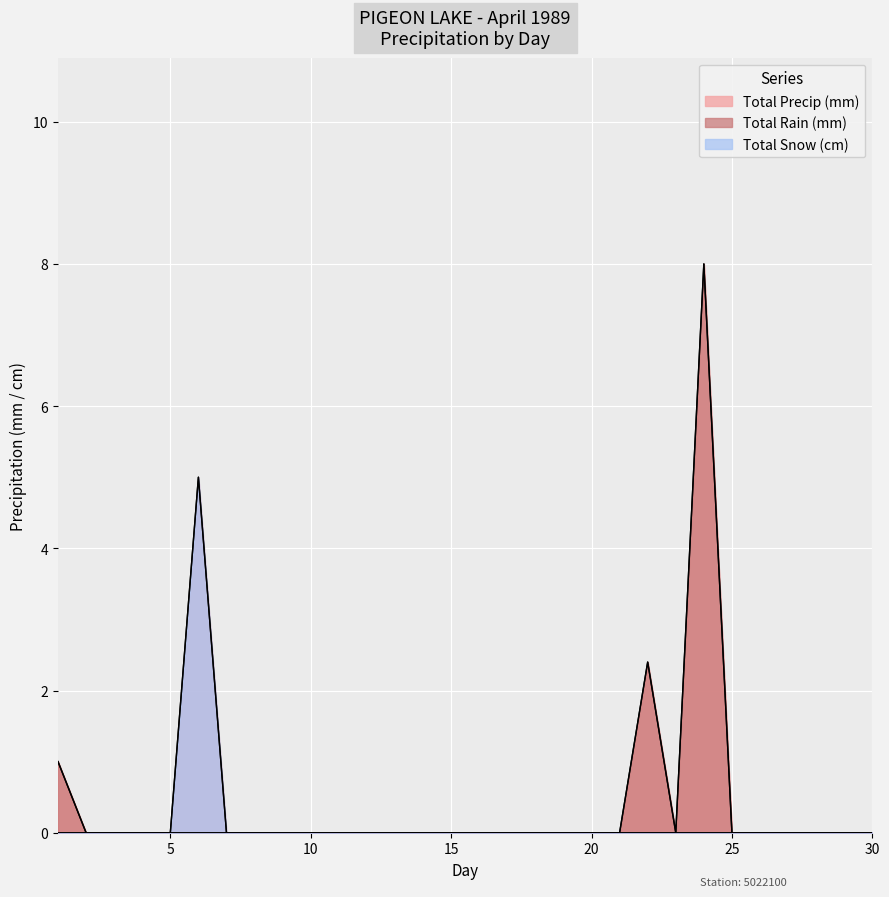

The Total Snow (cm) series shows 0.0 at 3. True or false?

True